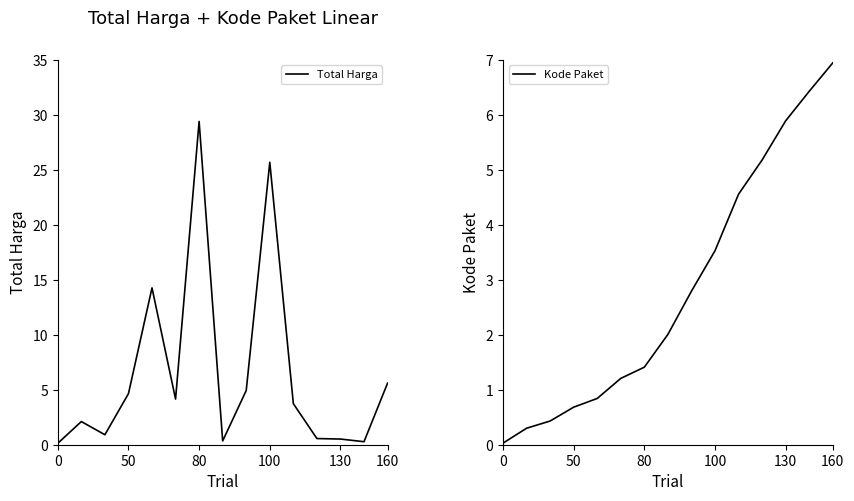

Rank the series by their maximum value, from highest to lowest.

Total Harga, Kode Paket